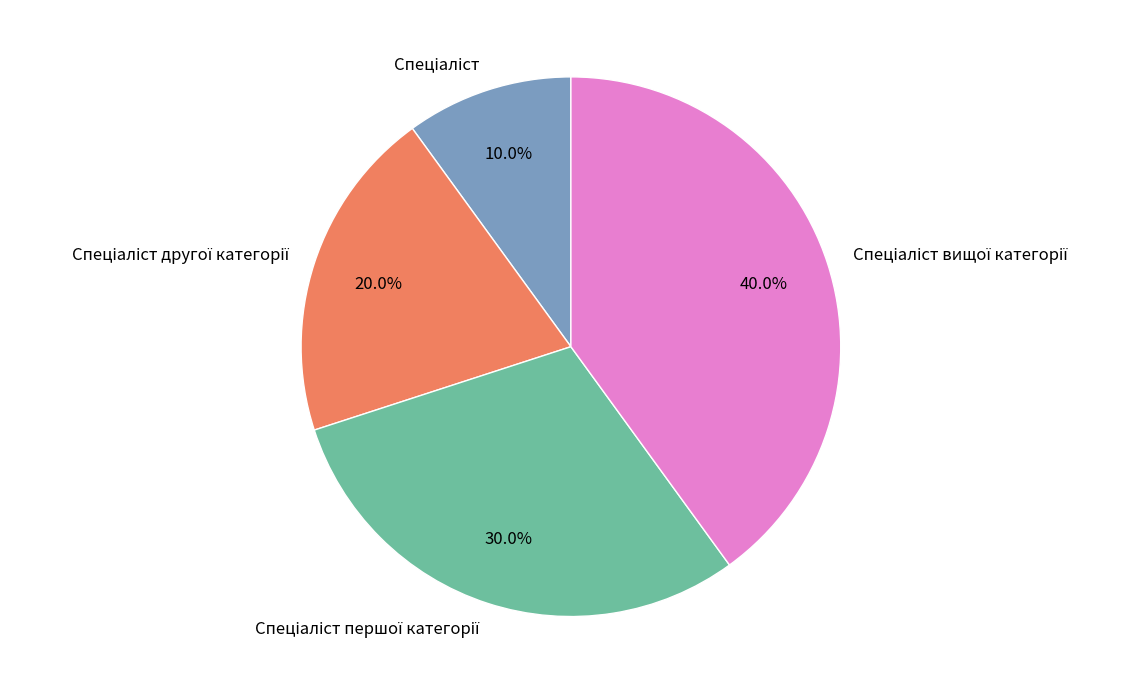

Is there any slice that represents more than half of the pie?

No